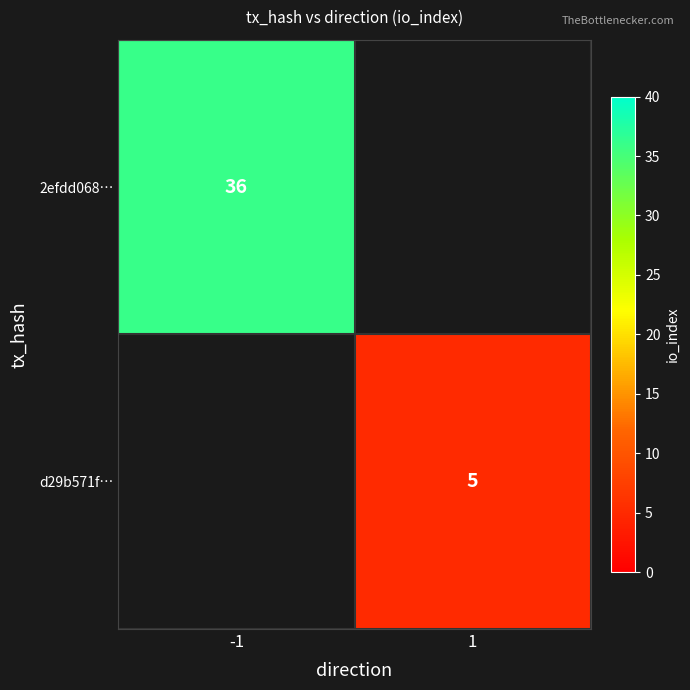

Is it true that 2efdd068… equals 56 at -1?

False